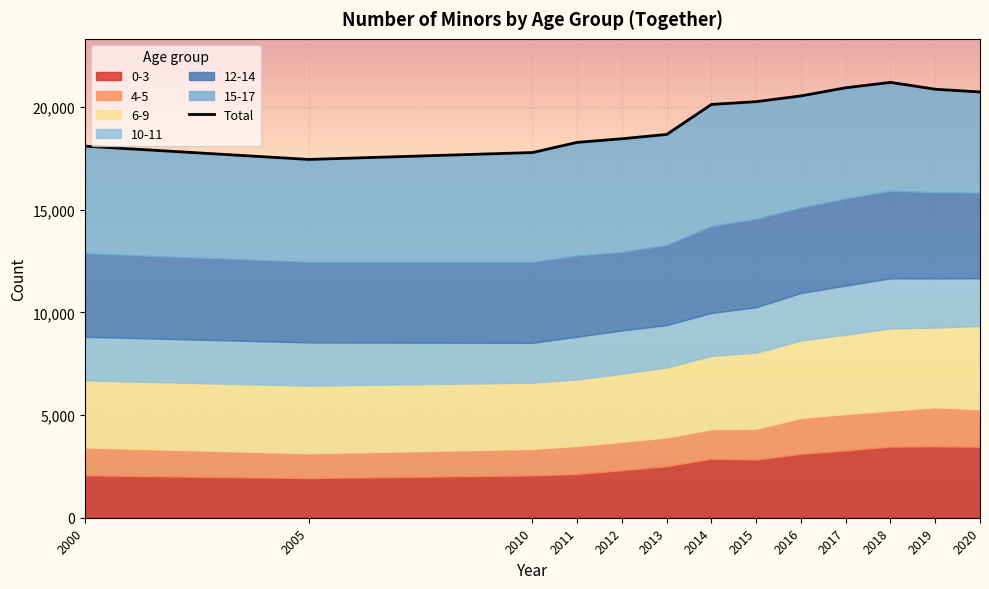

How many interior local peaks (higher than both neighbors) does the data have?

1